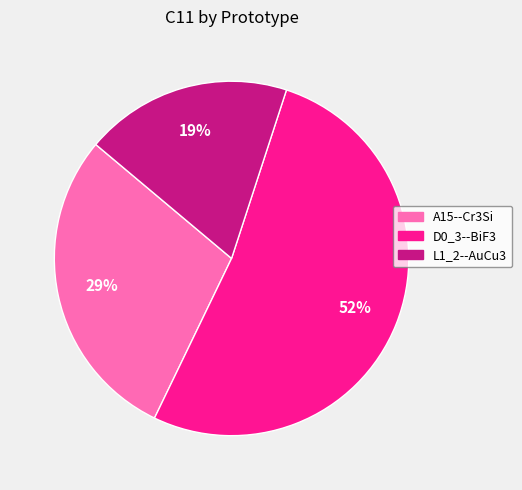

True or false: L1_2--AuCu3 accounts for 12% of the total.

False